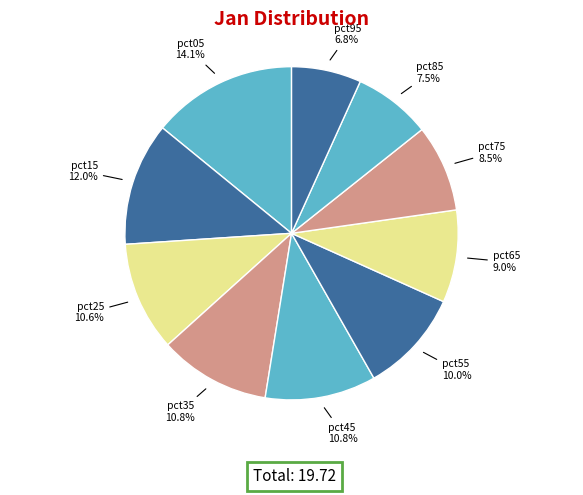

How much of the chart is everything except pct75?

91.5%